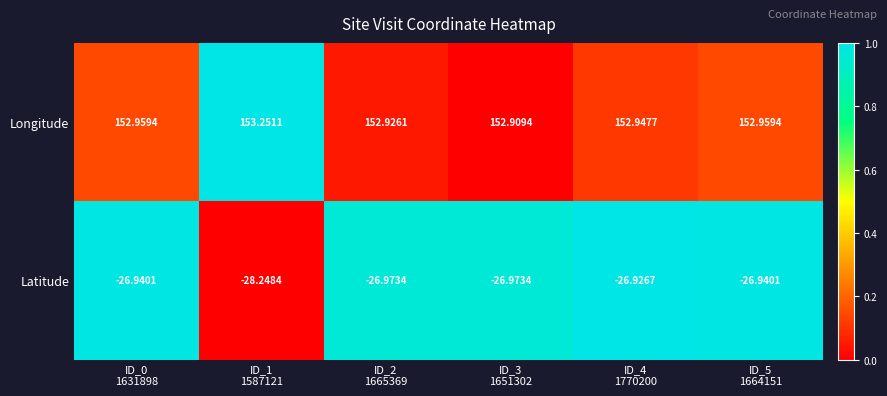

Which series has the largest range (max minus min)?

Latitude